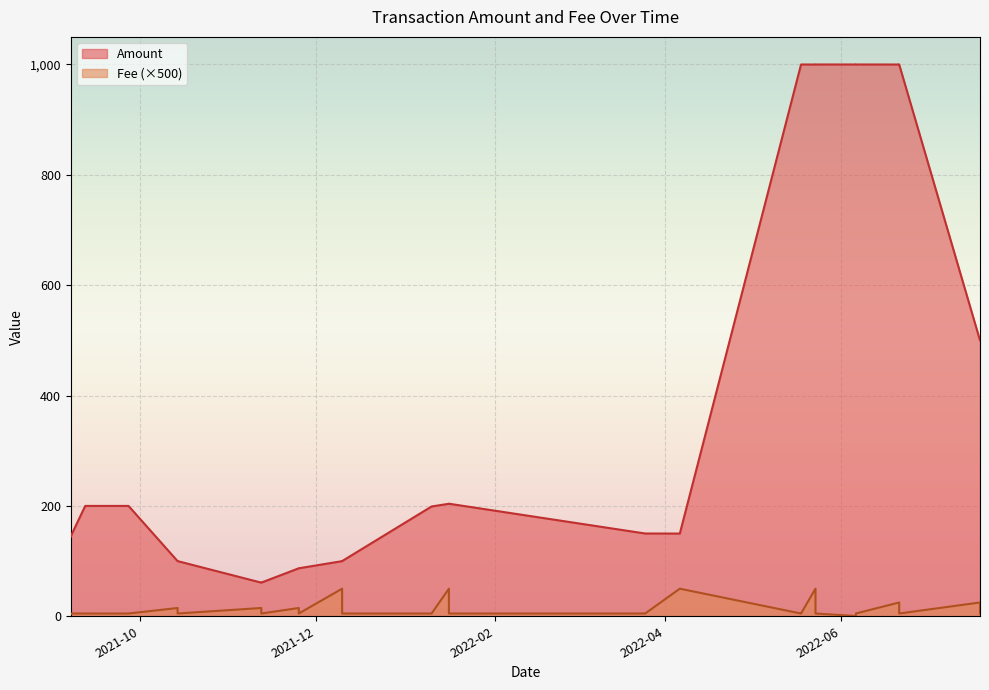

Which series has the largest total across all categories?

Amount